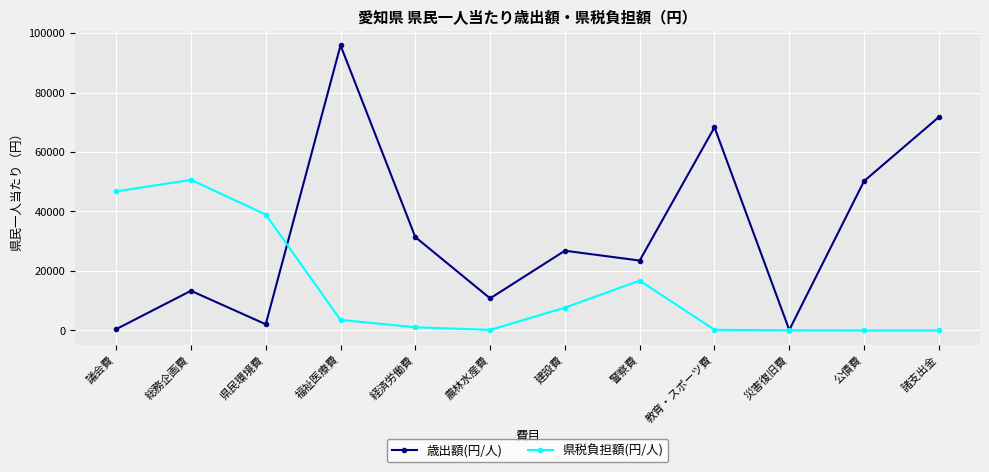

How many lines are shown in the chart?

2